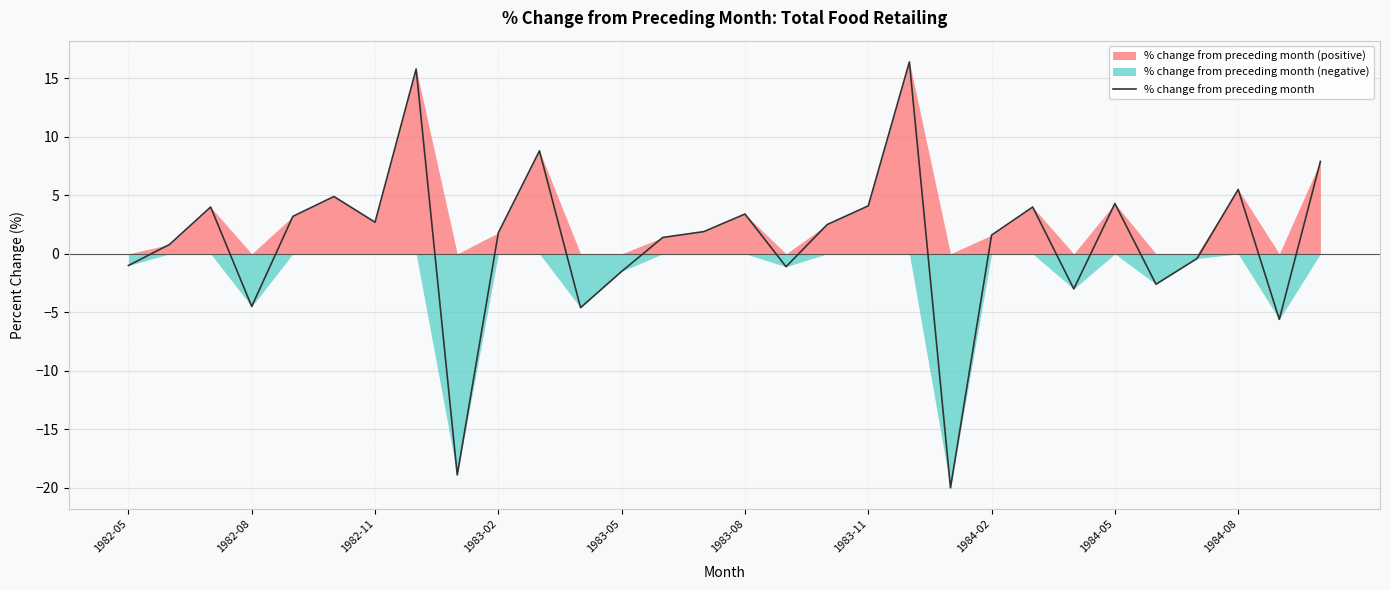

Is it true that % change from preceding month equals 4.0 at 1982-11?

False